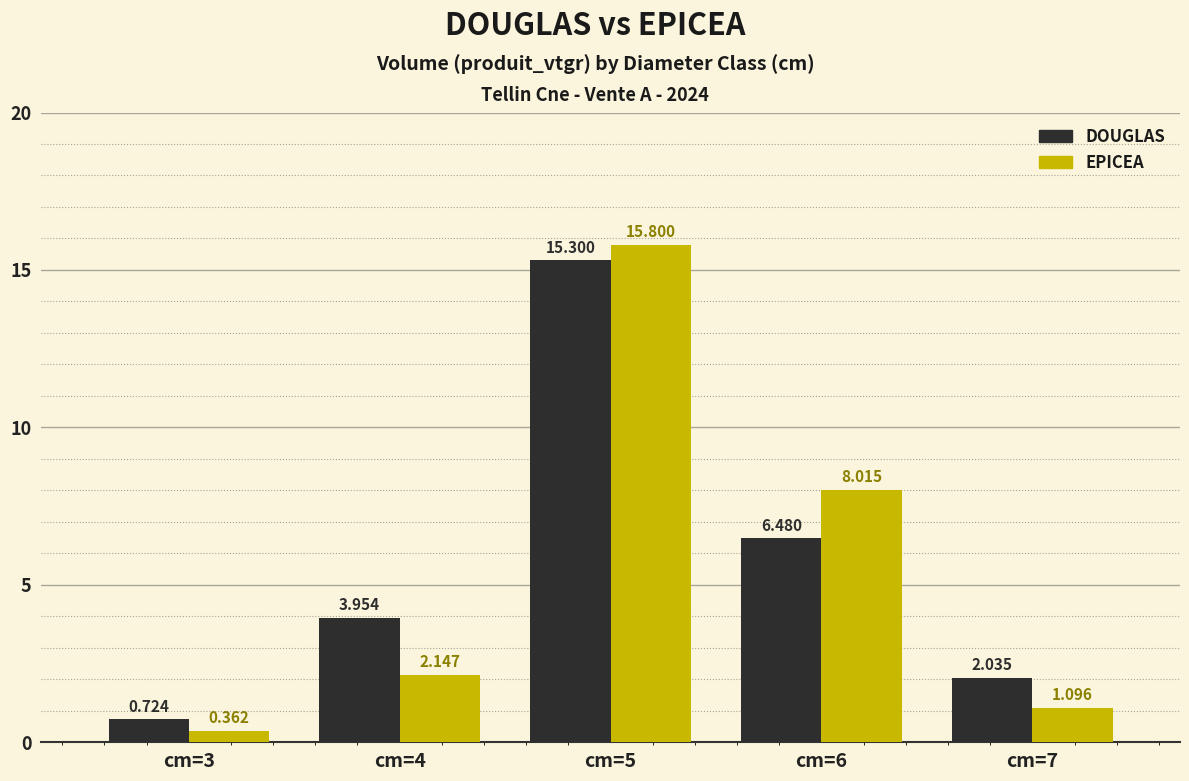

Rank the categories by EPICEA value from highest to lowest.

cm=5, cm=6, cm=4, cm=7, cm=3